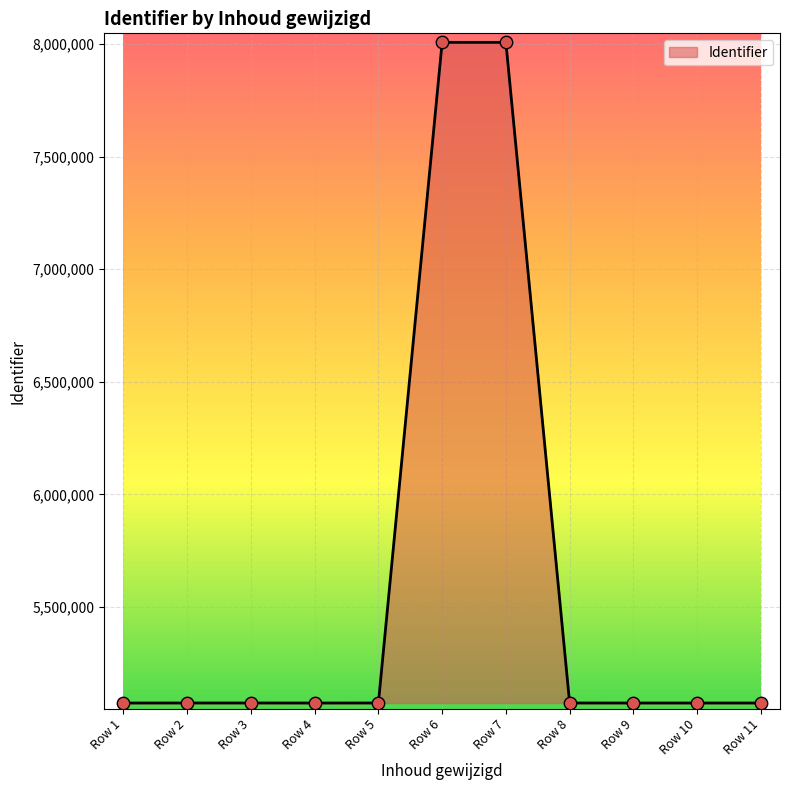

Approximately how many times larger is the value at Row 10 compared to Row 7?

0.6